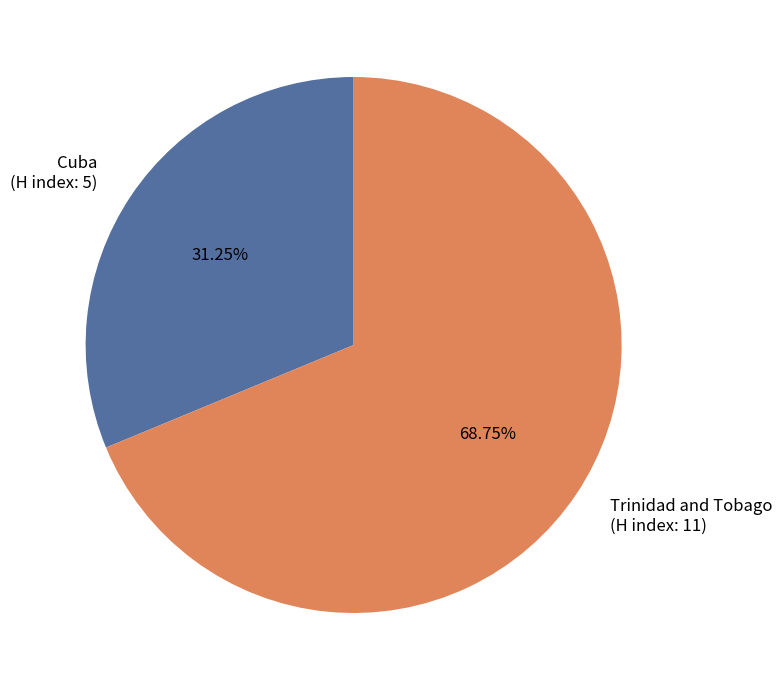

Approximately how many times larger is the value at Cuba (H index: 5) compared to Trinidad and Tobago (H index: 11)?

0.5